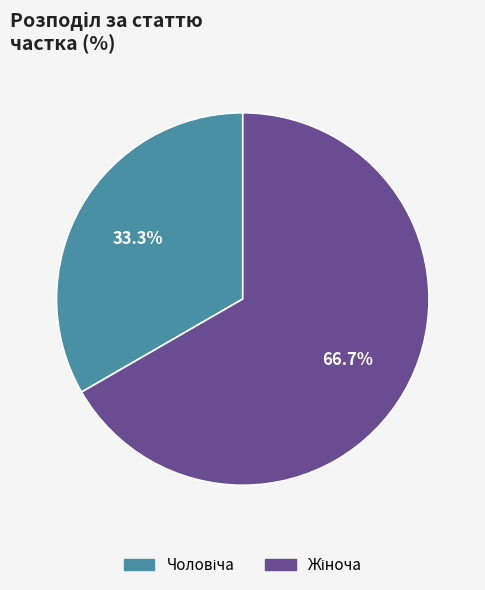

Is there a majority slice in this chart?

Yes